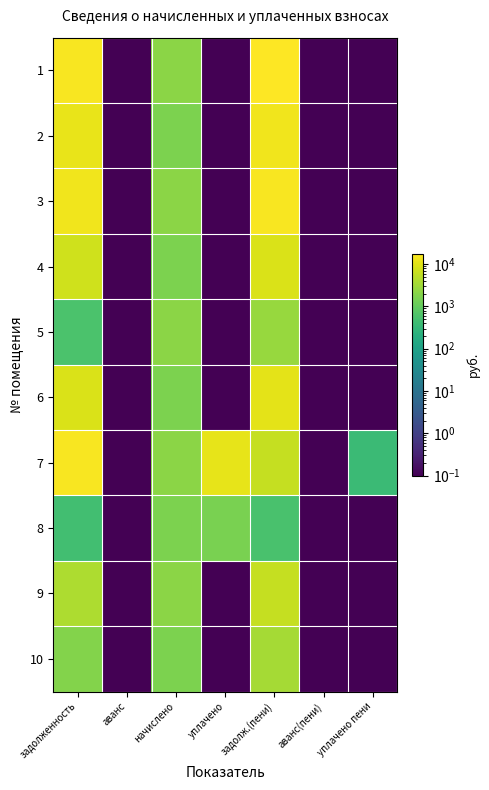

Reading left to right, extract all data points from this chart.

1: задолженность=15605.5	аванс=0.1	начислено=2164.8	уплачено=0.1	задолж.(пени)=17770.3	аванс(пени)=0.1	уплачено пени=0.1
2: задолженность=11989.6	аванс=0.1	начислено=1663.2	уплачено=0.1	задолж.(пени)=13652.8	аванс(пени)=0.1	уплачено пени=0.1
3: задолженность=13779.5	аванс=0.1	начислено=2164.8	уплачено=0.1	задолж.(пени)=15944.3	аванс(пени)=0.1	уплачено пени=0.1
4: задолженность=7384.9	аванс=0.1	начислено=1663.2	уплачено=0.1	задолж.(пени)=9048.1	аванс(пени)=0.1	уплачено пени=0.1
5: задолженность=586.3	аванс=0.1	начислено=2164.8	уплачено=0.1	задолж.(пени)=2751.1	аванс(пени)=0.1	уплачено пени=0.1
6: задолженность=9044.1	аванс=0.1	начислено=1663.2	уплачено=0.1	задолж.(пени)=10707.3	аванс(пени)=0.1	уплачено пени=0.1
7: задолженность=15605.5	аванс=0.1	начислено=2164.8	уплачено=11501.4	задолж.(пени)=6268.9	аванс(пени)=0.1	уплачено пени=373.0
8: задолженность=454.1	аванс=0.1	начислено=1663.2	уплачено=1562.9	задолж.(пени)=554.4	аванс(пени)=0.1	уплачено пени=0.1
9: задолженность=4104.1	аванс=0.1	начислено=2164.8	уплачено=0.1	задолж.(пени)=6268.9	аванс(пени)=0.1	уплачено пени=0.1
10: задолженность=1901.6	аванс=0.1	начислено=1663.2	уплачено=0.1	задолж.(пени)=3564.8	аванс(пени)=0.1	уплачено пени=0.1